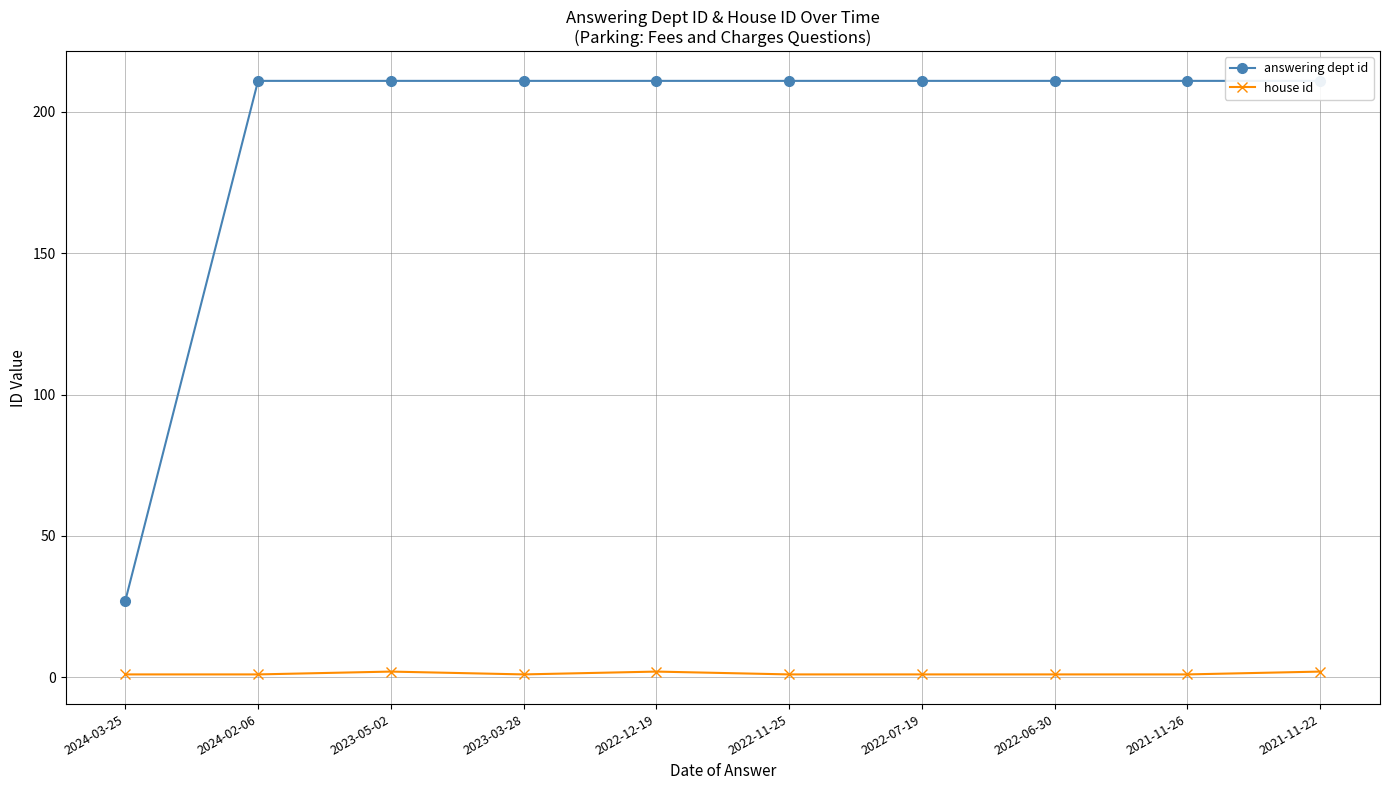

At which label is house id closest to 1?

2024-03-25